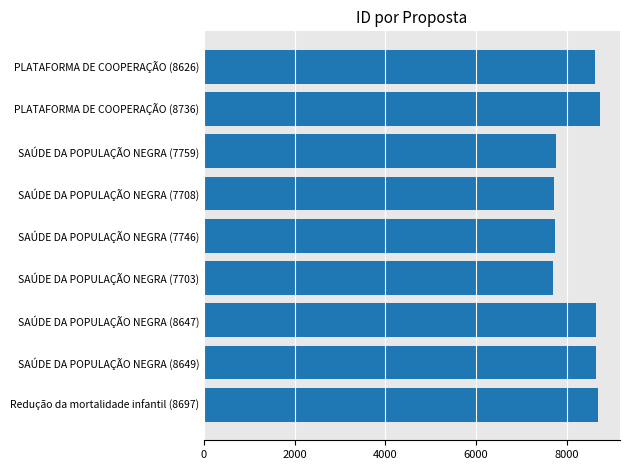

Does the chart contain stacked bars?

No